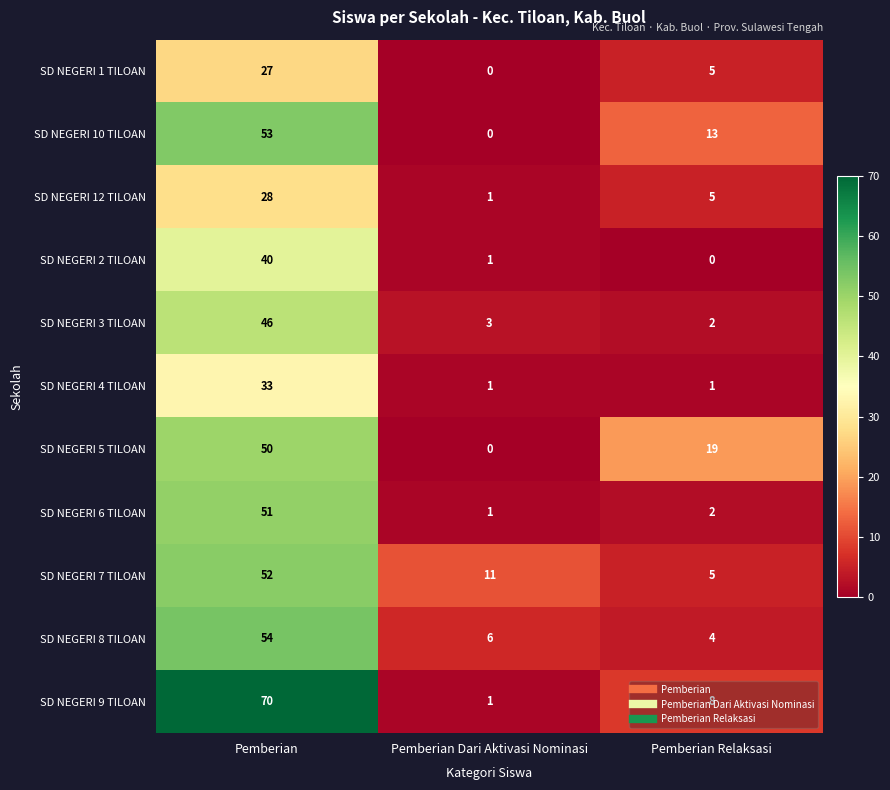

How many positive values does the SD NEGERI 1 TILOAN series have?

2